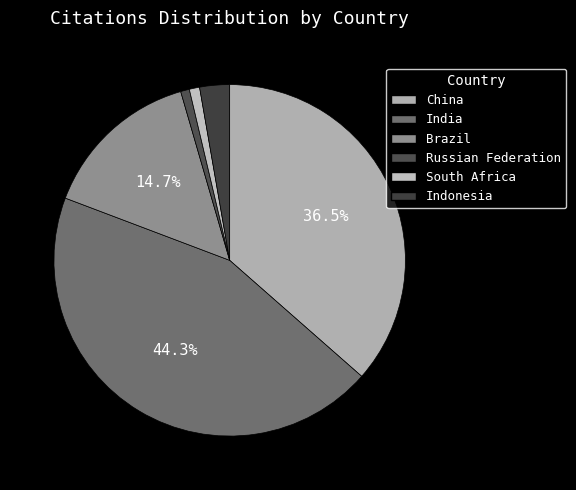

What portion of the pie excludes South Africa?

99.1%